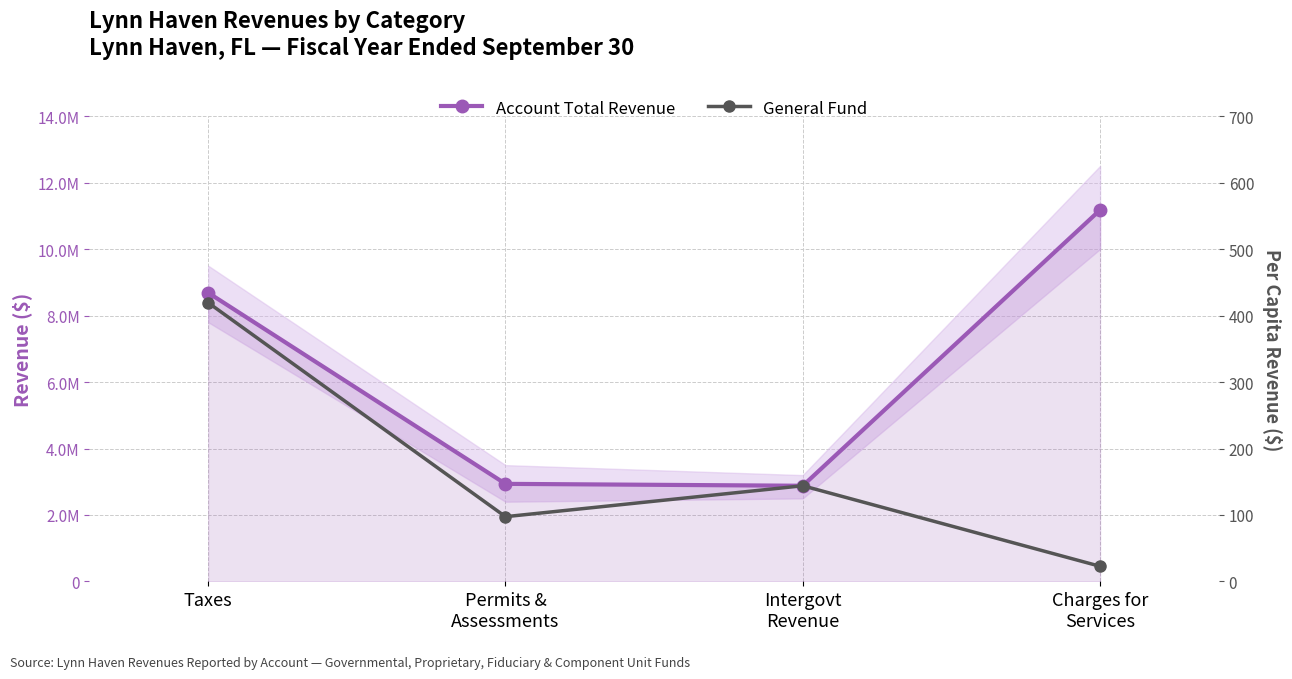

The Account Total Revenue series shows 11176441 at Charges for
Services. True or false?

True